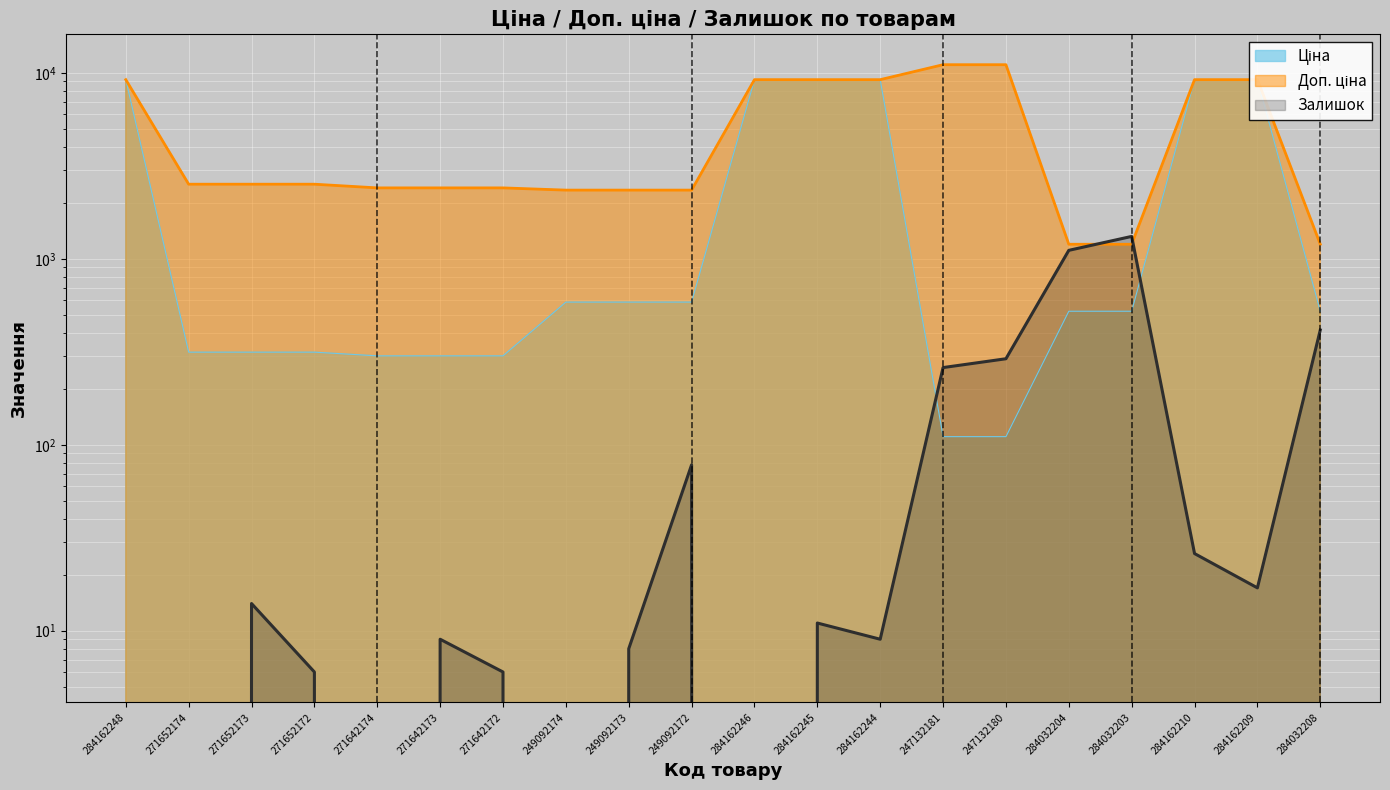

List the labels in order of Доп. ціна value, largest first.

247132181, 247132180, 284162248, 284162246, 284162245, 284162244, 284162210, 284162209, 271652174, 271652173, 271652172, 271642174, 271642173, 271642172, 249092174, 249092173, 249092172, 284032204, 284032203, 284032208